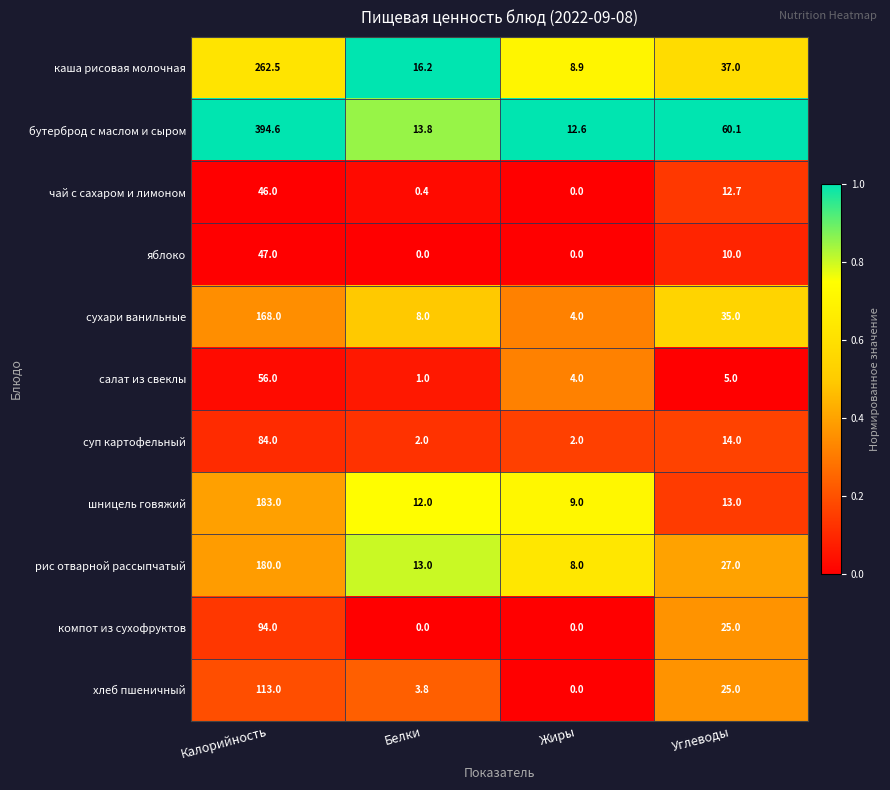

Which label corresponds to the largest value in the chart?

Калорийность